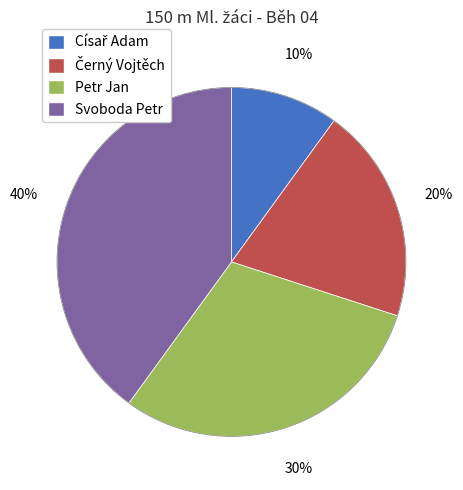

Approximately how many times larger is the value at Svoboda Petr compared to Petr Jan?

1.3